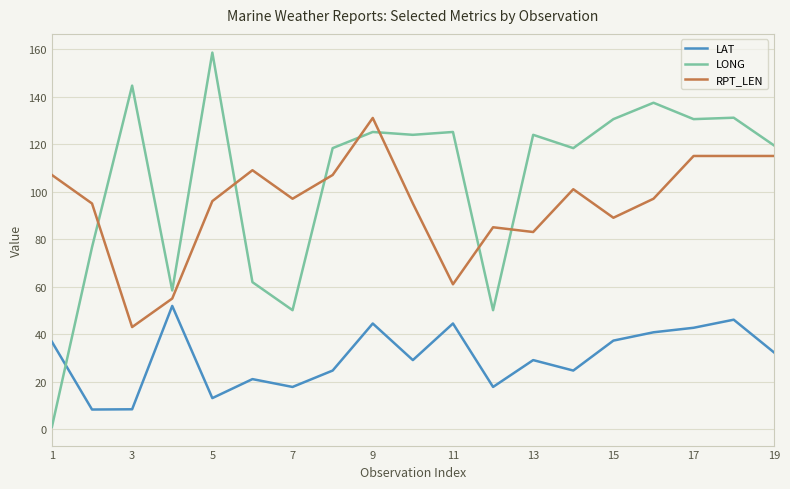

What is the difference between the maximum and minimum values in the RPT_LEN series?

88.0